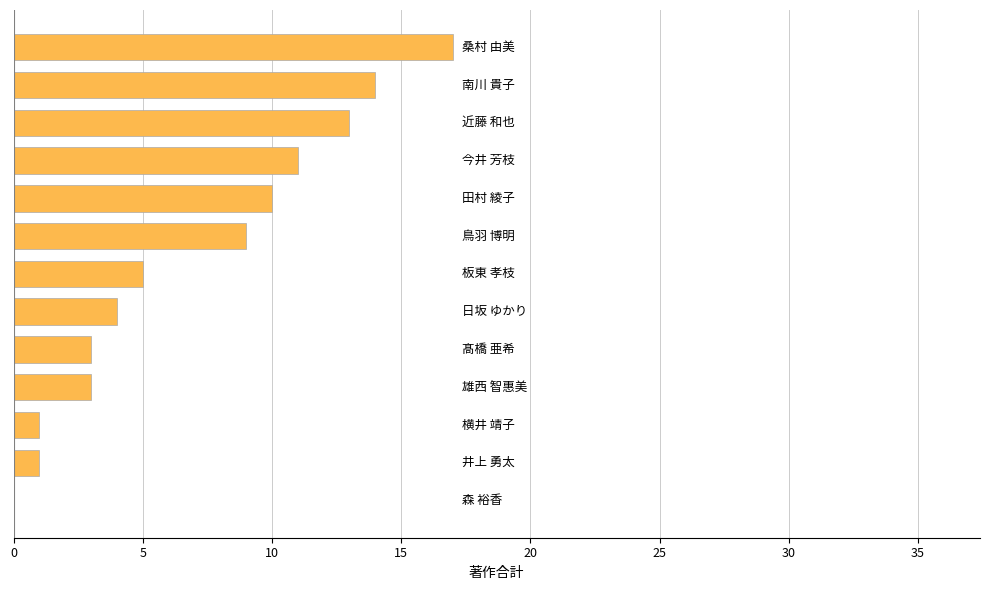

What is the greatest value displayed?

17